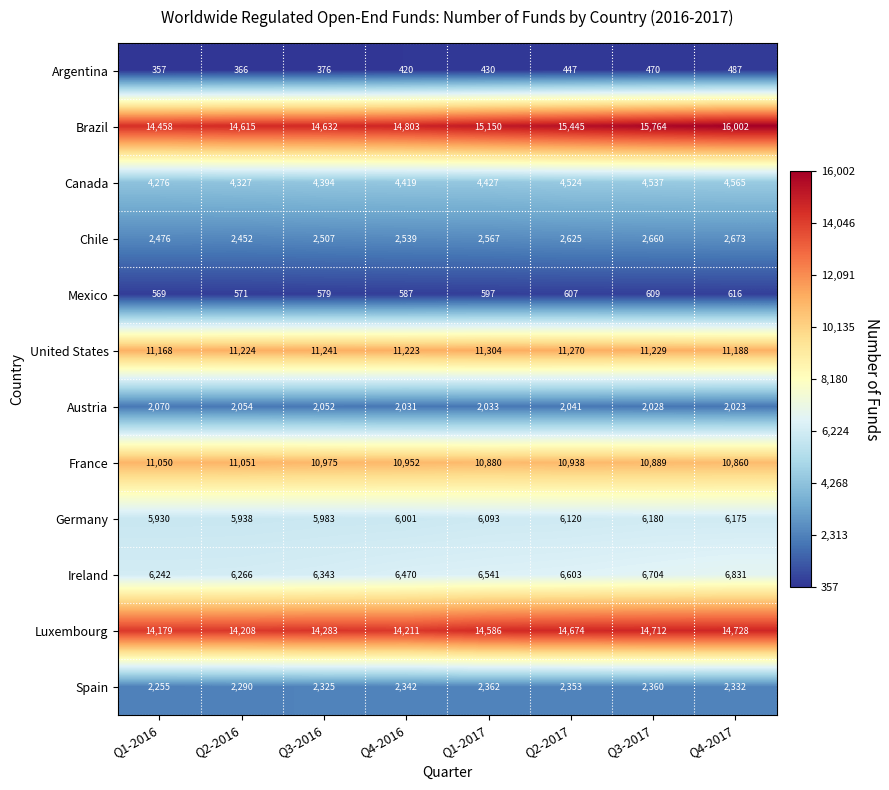

How many data points does each series have?

8